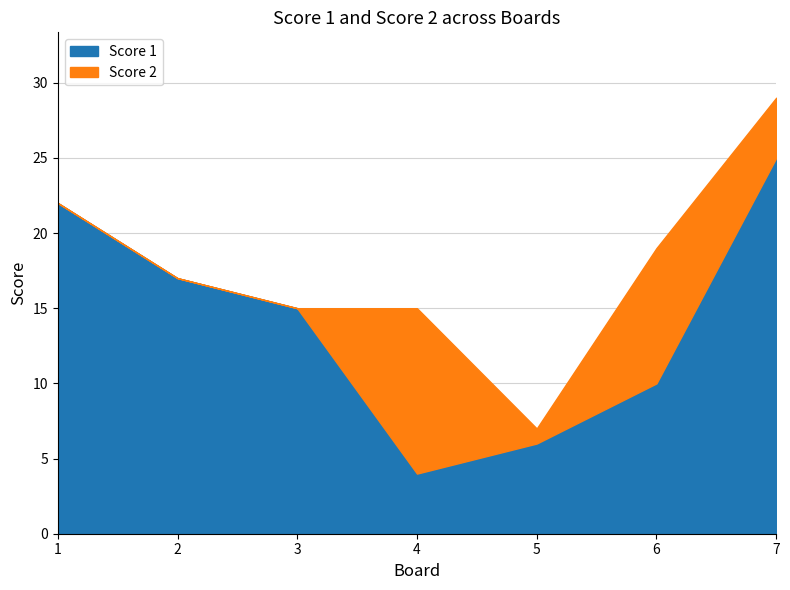

True or false: Score 2 and Score 1 intersect in this chart.

True